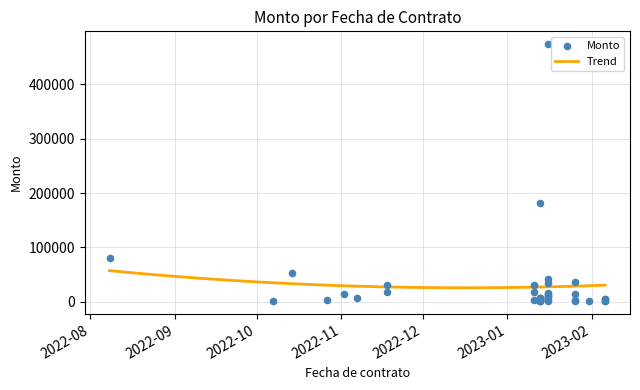

Between 2023-01-16 and 2023-02-06, which is larger?

2023-01-16